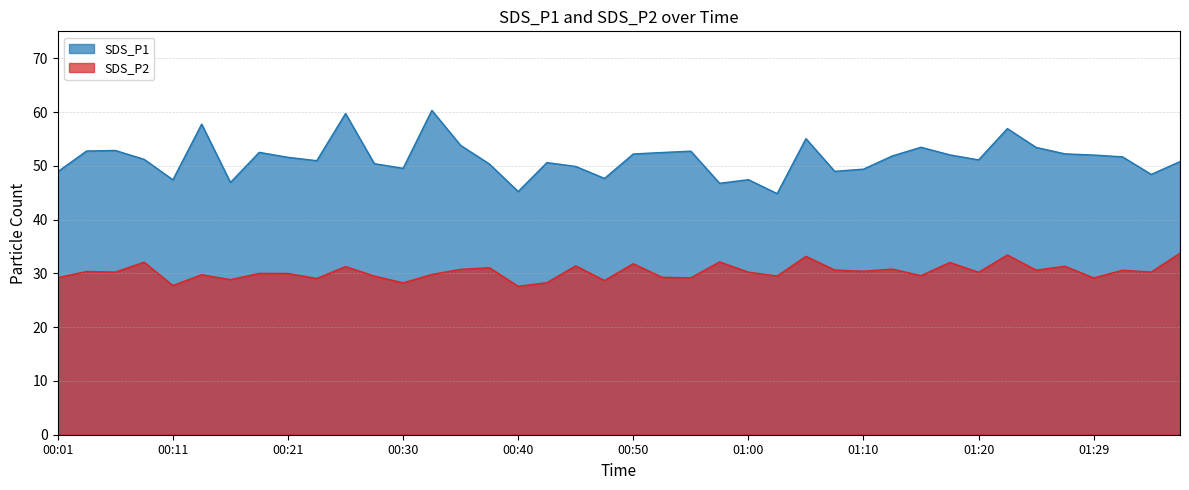

True or false: SDS_P1 and SDS_P2 cross at least once.

False